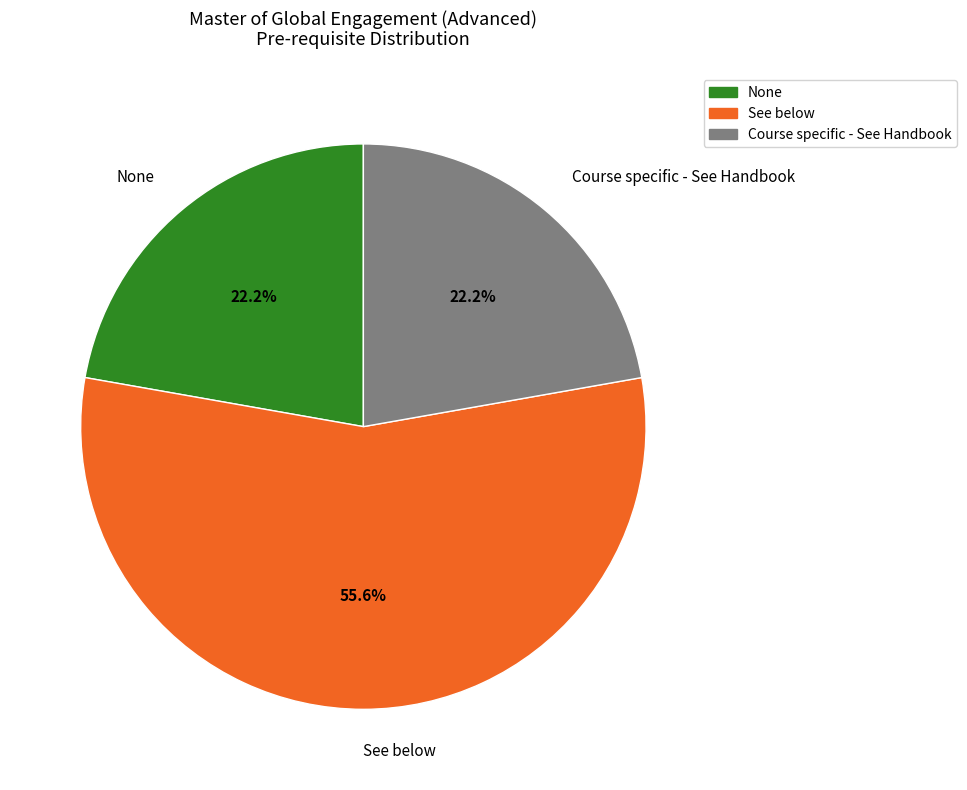

To the nearest percent, what is the difference between the largest and smallest slice percentages?

33%